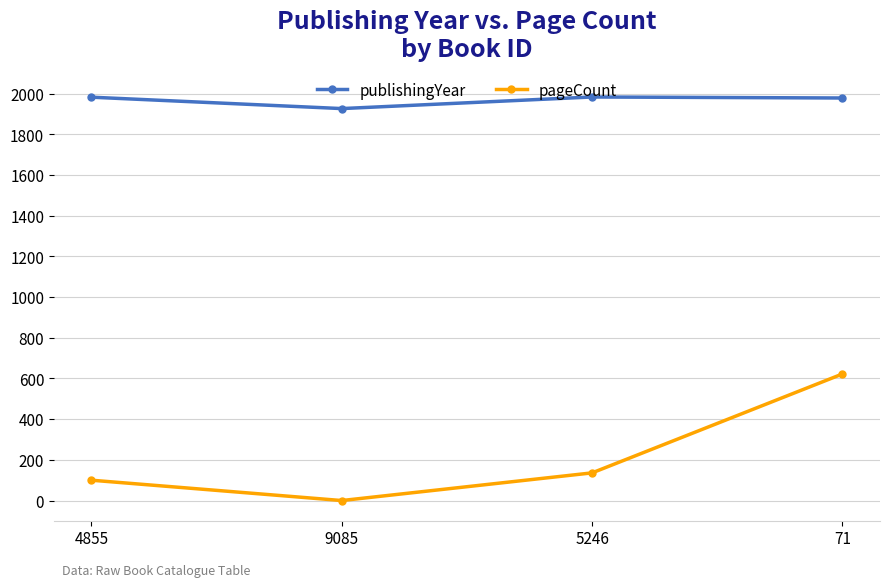

How many positive values does the pageCount series have?

3